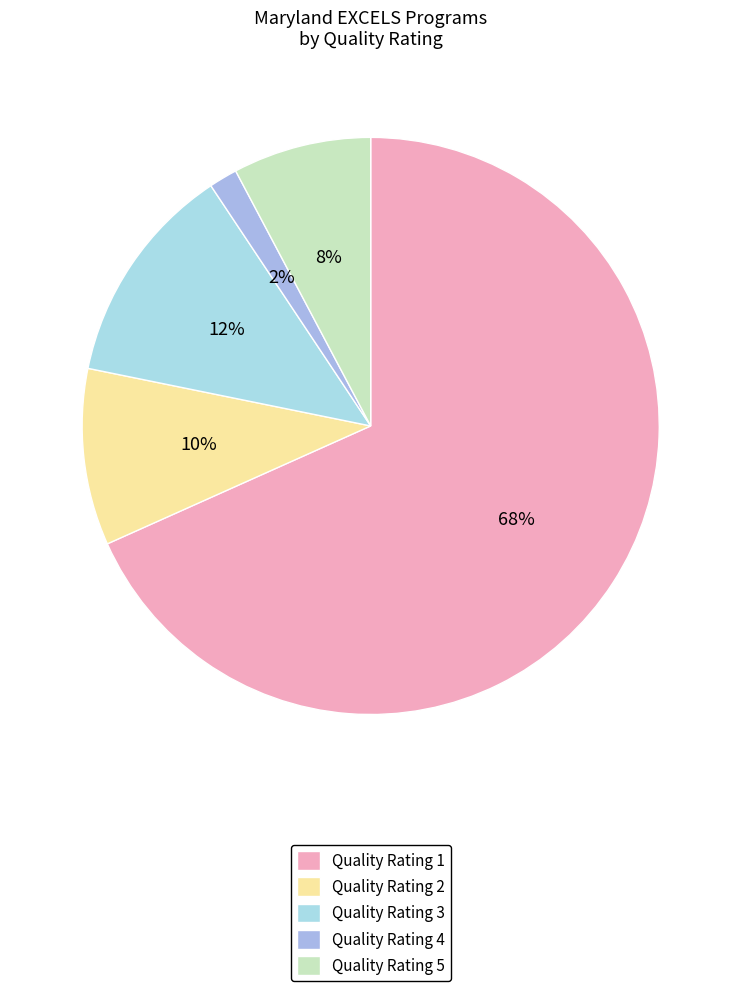

Which has a higher value, Quality Rating 2 or Quality Rating 5?

Quality Rating 2